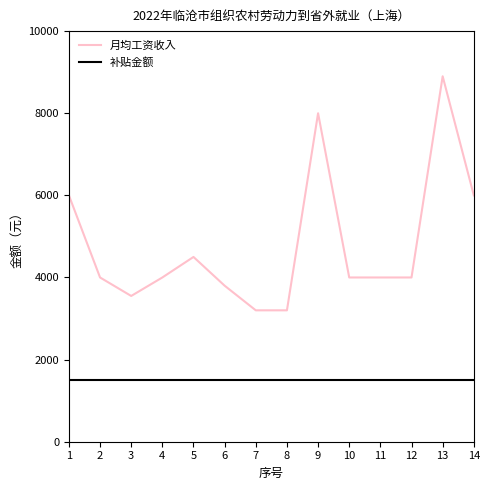

At which label does 月均工资收入 reach its peak?

13